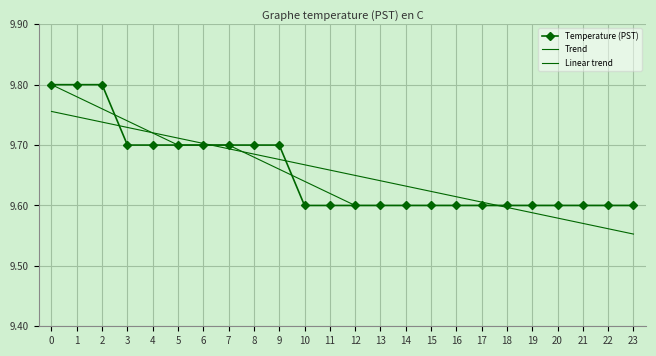

What is the sum of all Temperature (PST) values?

231.7